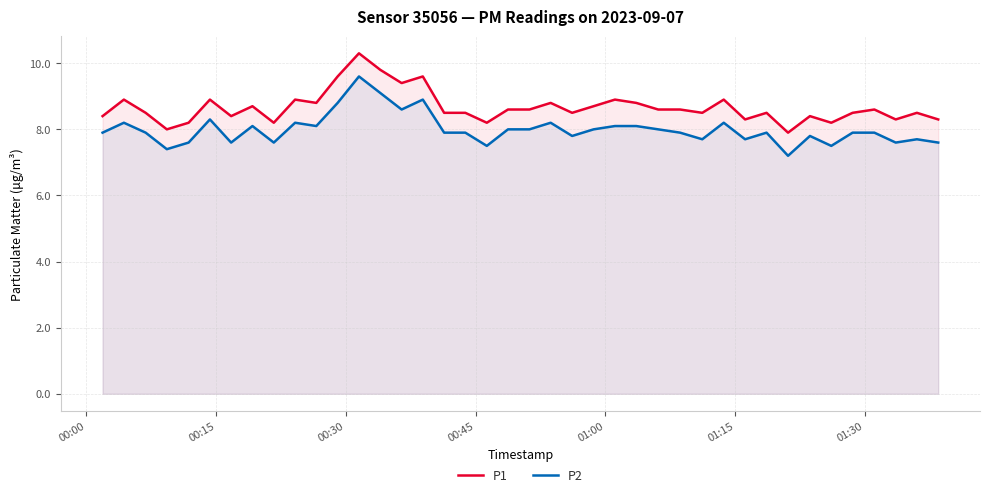

True or false: P2 and P1 intersect in this chart.

False